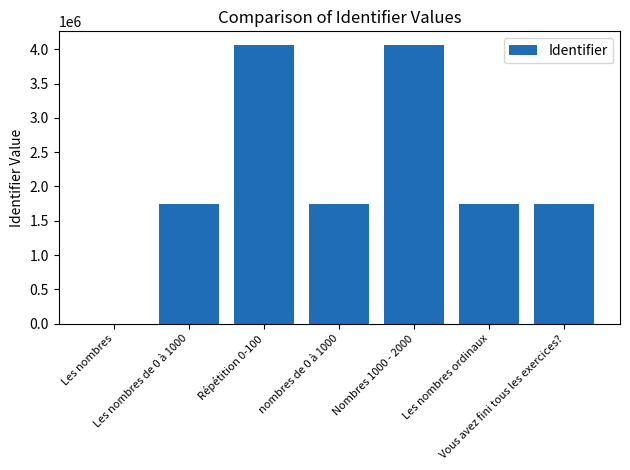

What is the sum of all values?

15096366